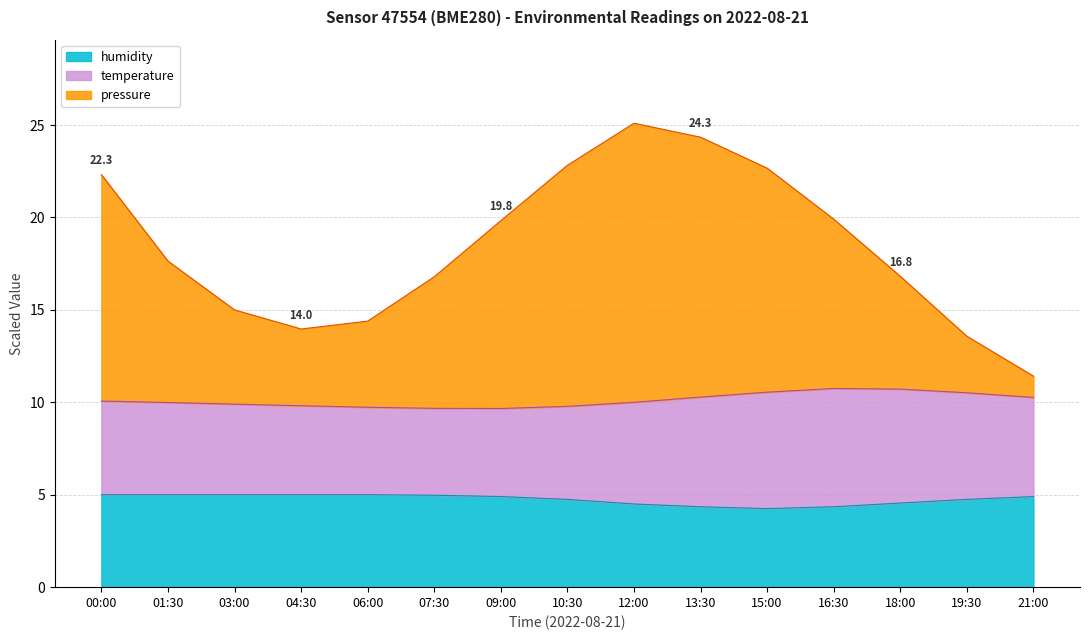

At how many categories does at least one series exceed 4?

15